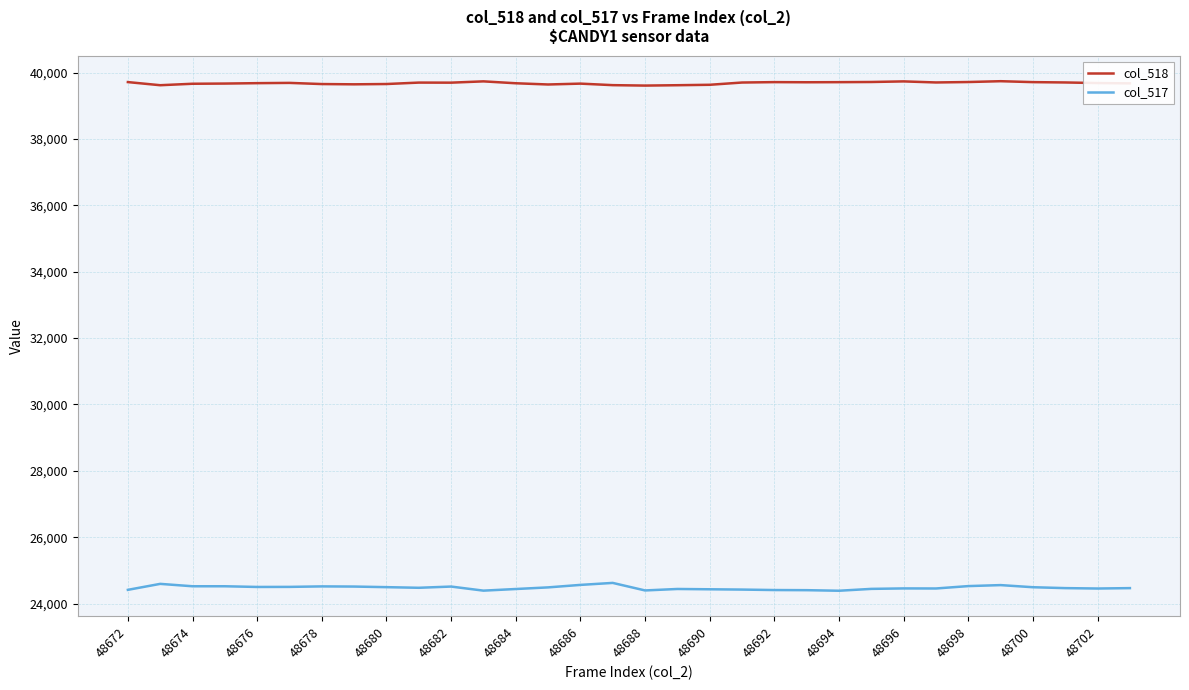

What is the highest value of the col_517 series?

24622